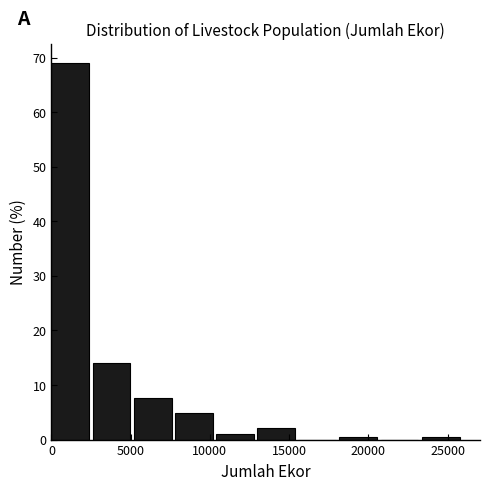

Reading left to right, transcribe this chart: for each bar, give the range it covers on the x-axis and its height. Neither the bar edges nor the heights are printed on the chart, so give them approximately, as read against the axes.

0 to 2500: 69
2500 to 5000: 14
5000 to 8000: 8
8000 to 10500: 5
10500 to 13000: 1
13000 to 15500: 2
15500 to 18000: 0
18000 to 21000: under 1
21000 to 23500: 0
23500 to 26000: under 1